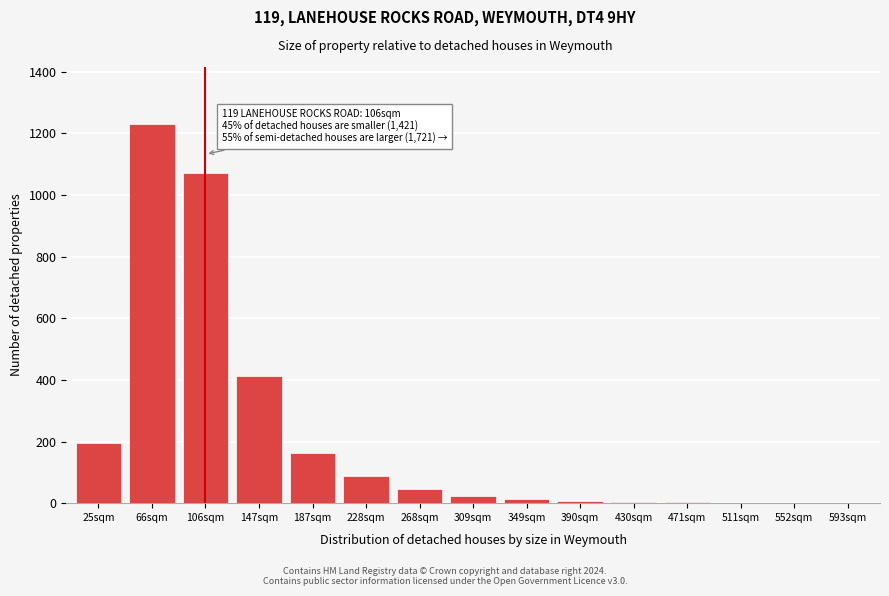

Is it true that the value at 106sqm is 473?

False